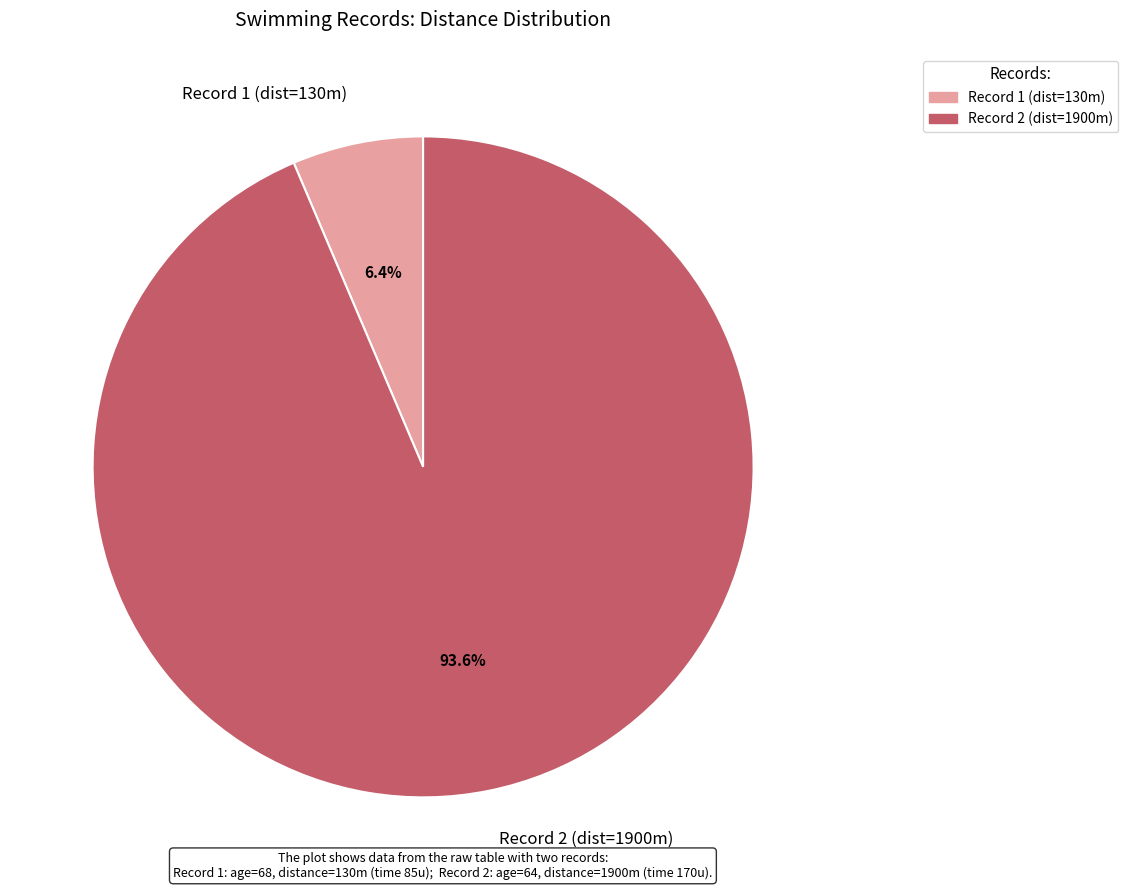

What is the total percentage of Record 1 (dist=130m) and Record 2 (dist=1900m)?

100.0%